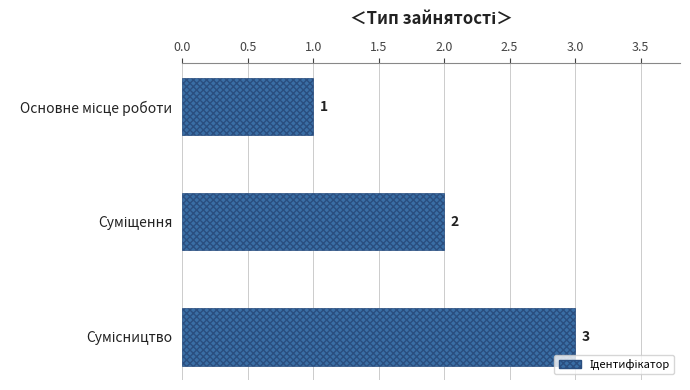

What is the sum of all values?

6